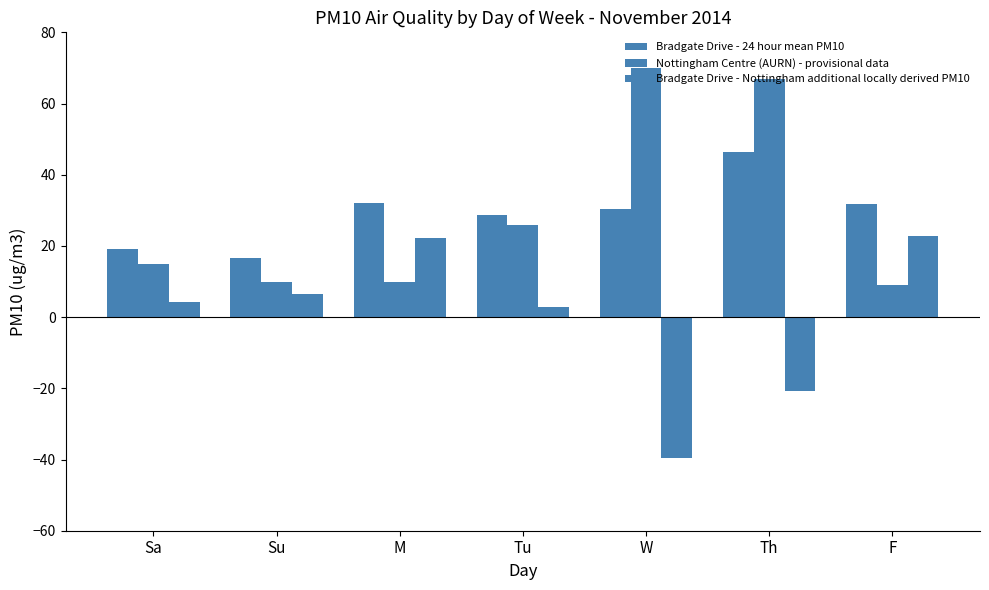

How many data points in Bradgate Drive - Nottingham additional locally derived PM10 are above 4?

4